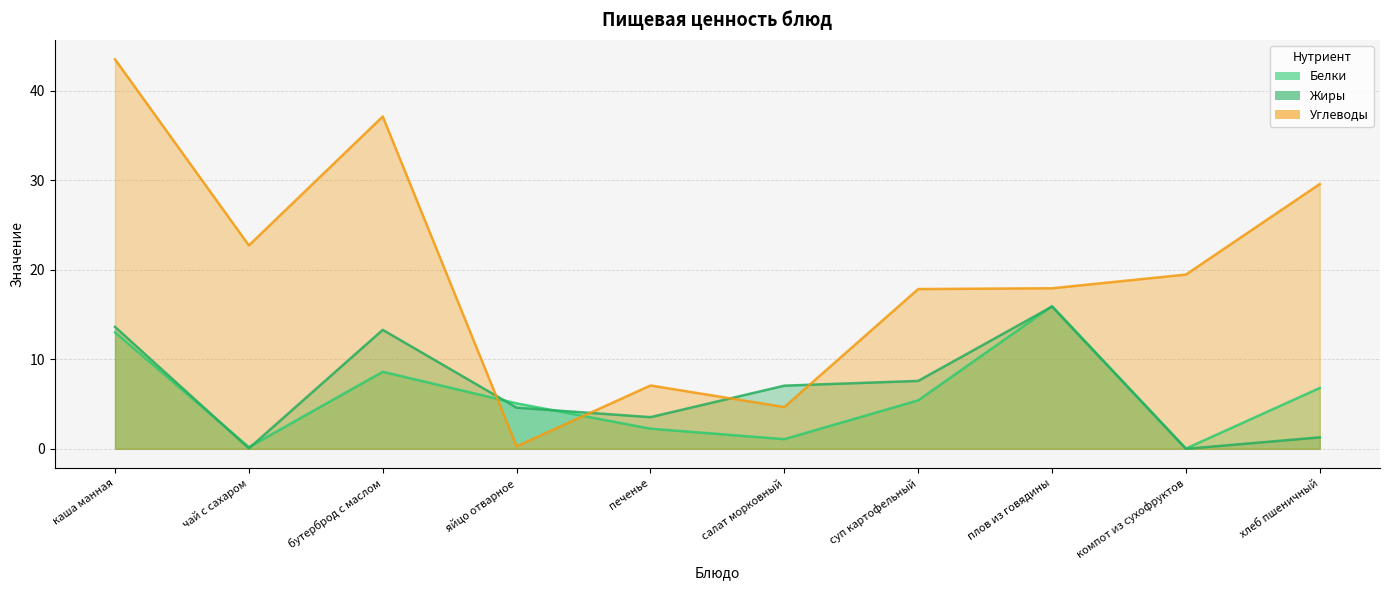

How many interior local peaks does the Углеводы series have?

2